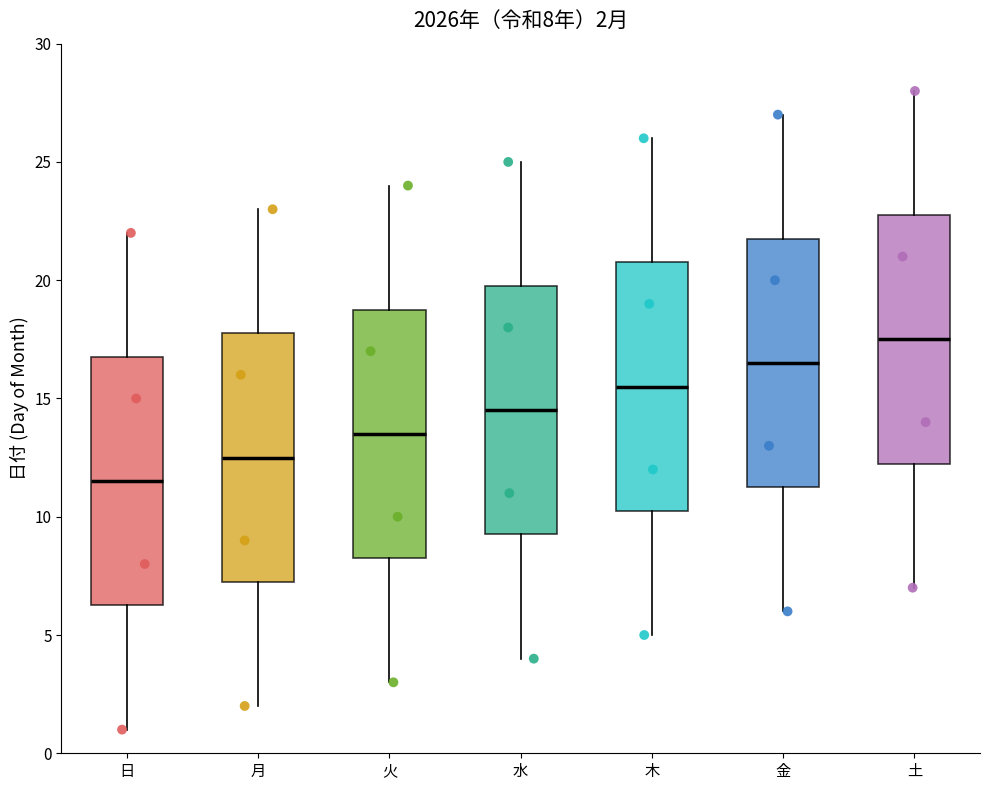

Which box has the highest median line?

土